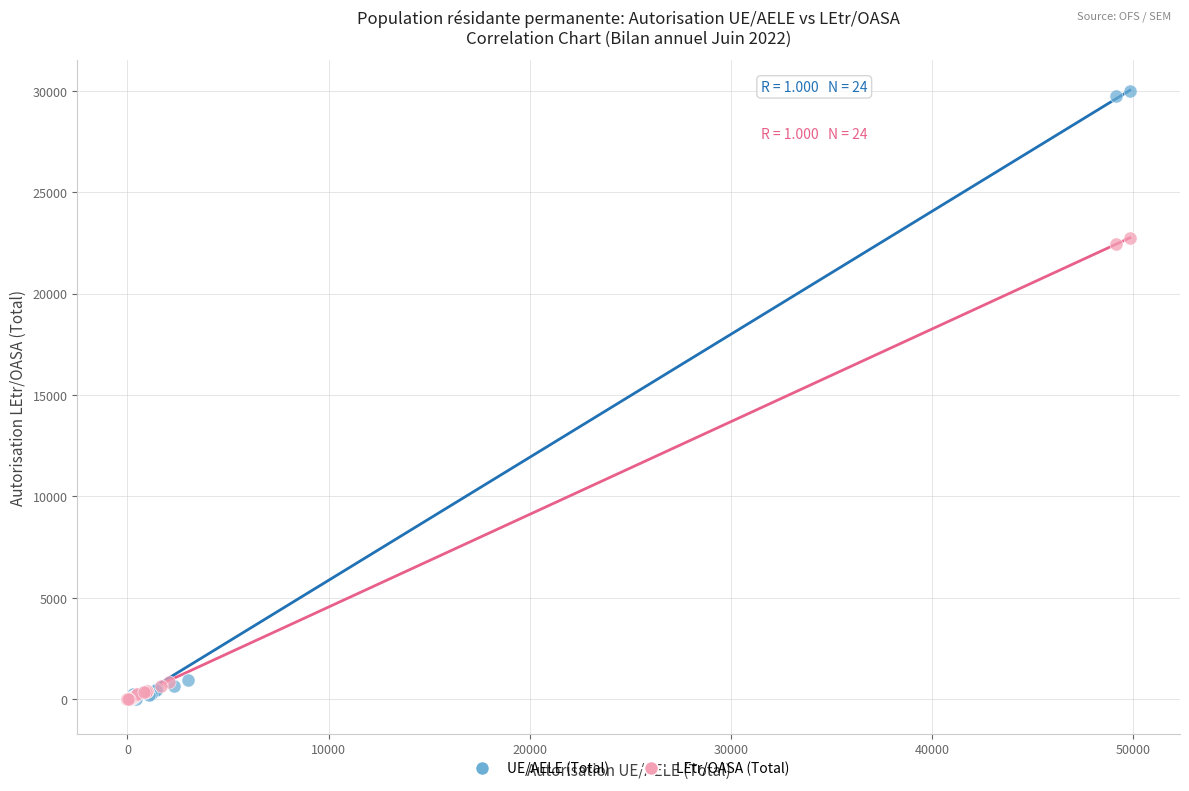

Which series contains the highest Y value?

UE/AELE (Total)